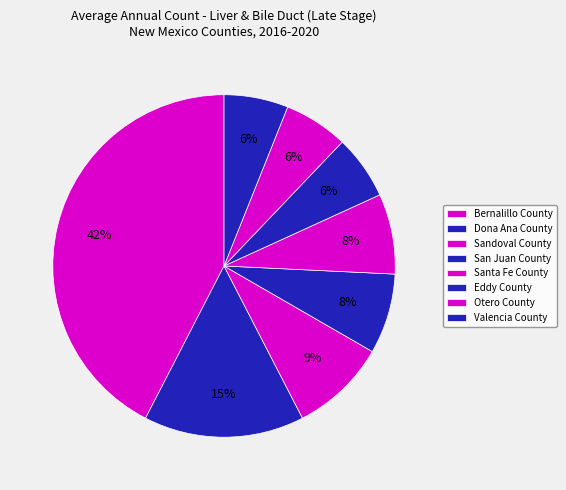

What percentage do Santa Fe County and Sandoval County together represent?

16.7%